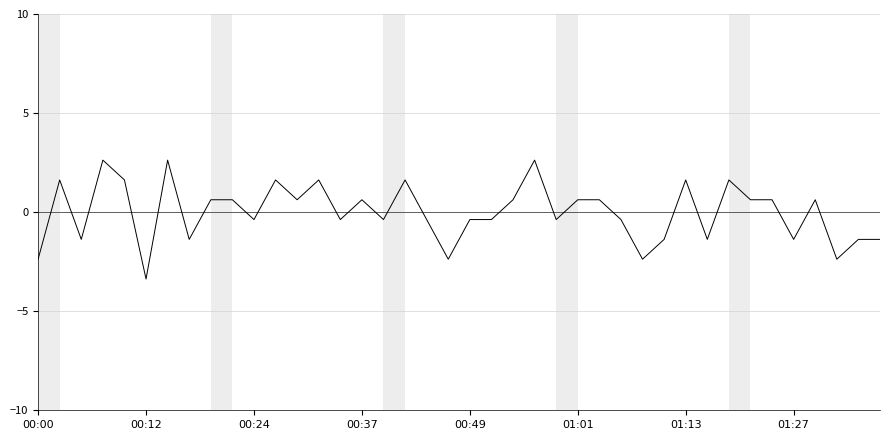

What is the minimum value shown in the chart?

-3.4